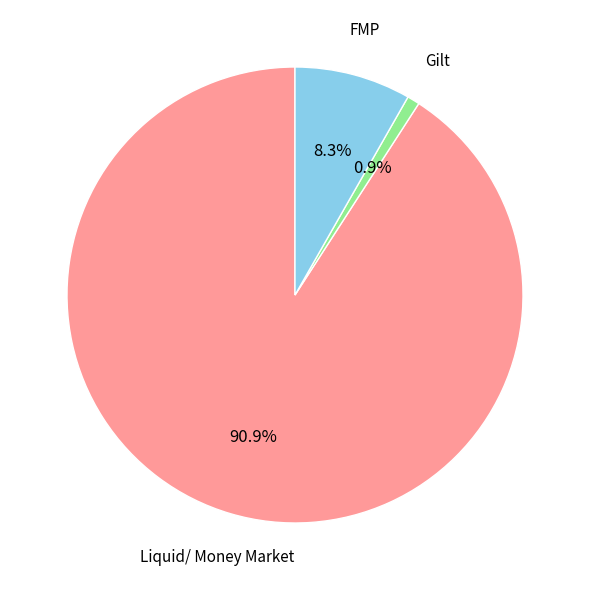

Is there a majority slice in this chart?

Yes